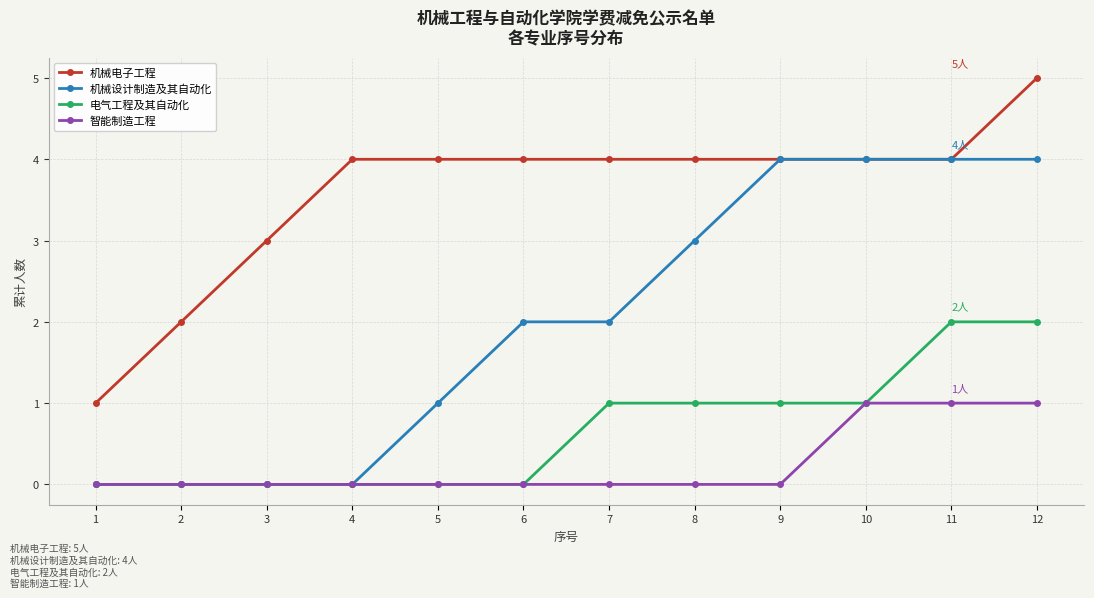

What is the greatest value displayed?

5